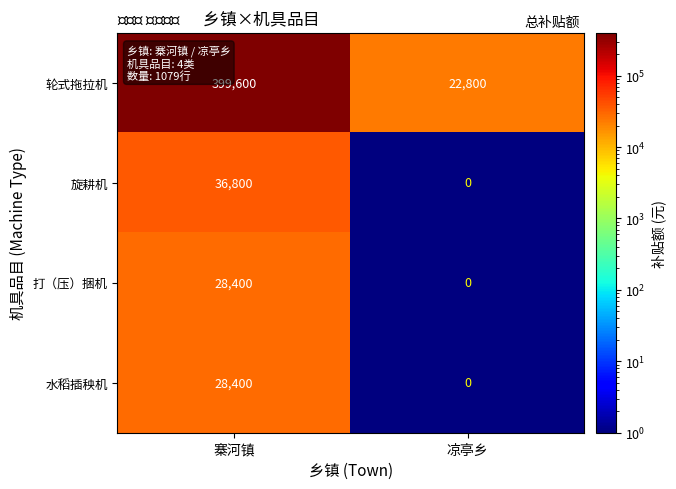

Read the 旋耕机 value at 寨河镇.

36800